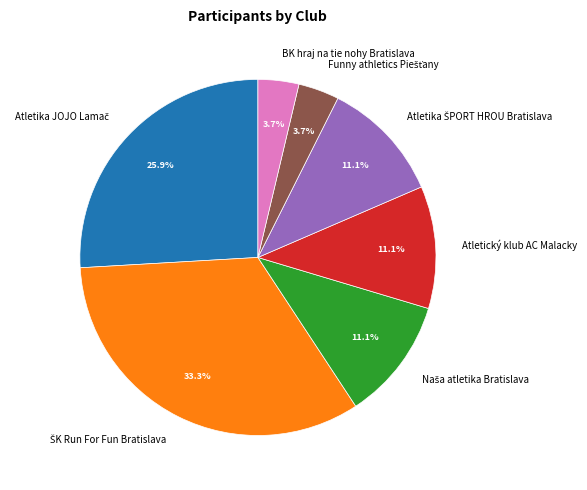

How many slices are in this pie chart?

7